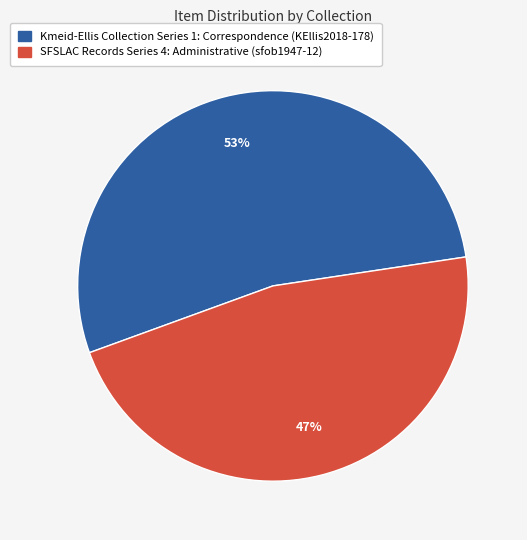

Combined, do SFSLAC Records Series 4: Administrative (sfob1947-12) and Kmeid-Ellis Collection Series 1: Correspondence (KEllis2018-178) account for over 50%?

Yes